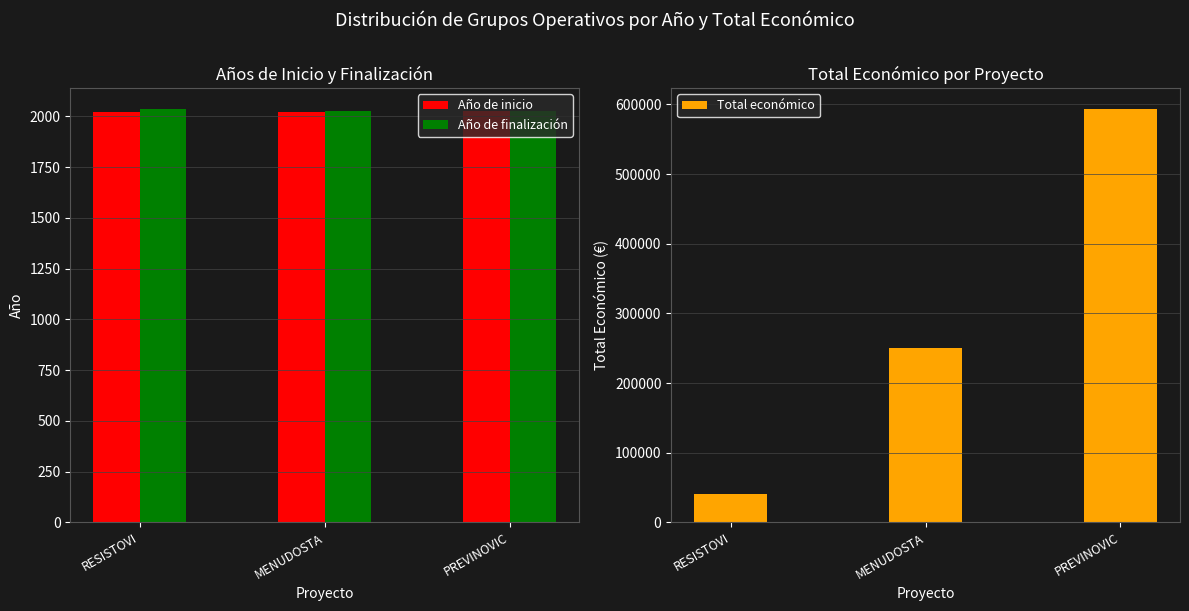

At which label does Total económico first exceed 250000?

PREVINOVIC